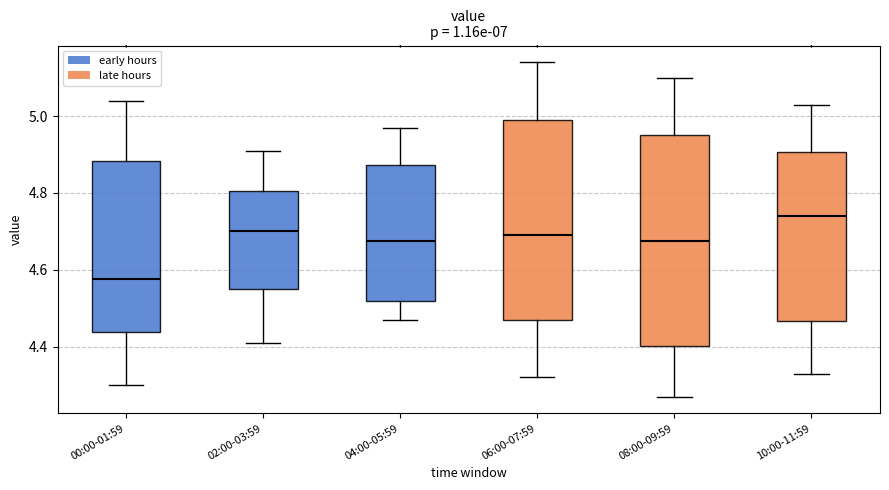

Comparing the boxes themselves (not the whiskers), which one is the tallest?

08:00-09:59